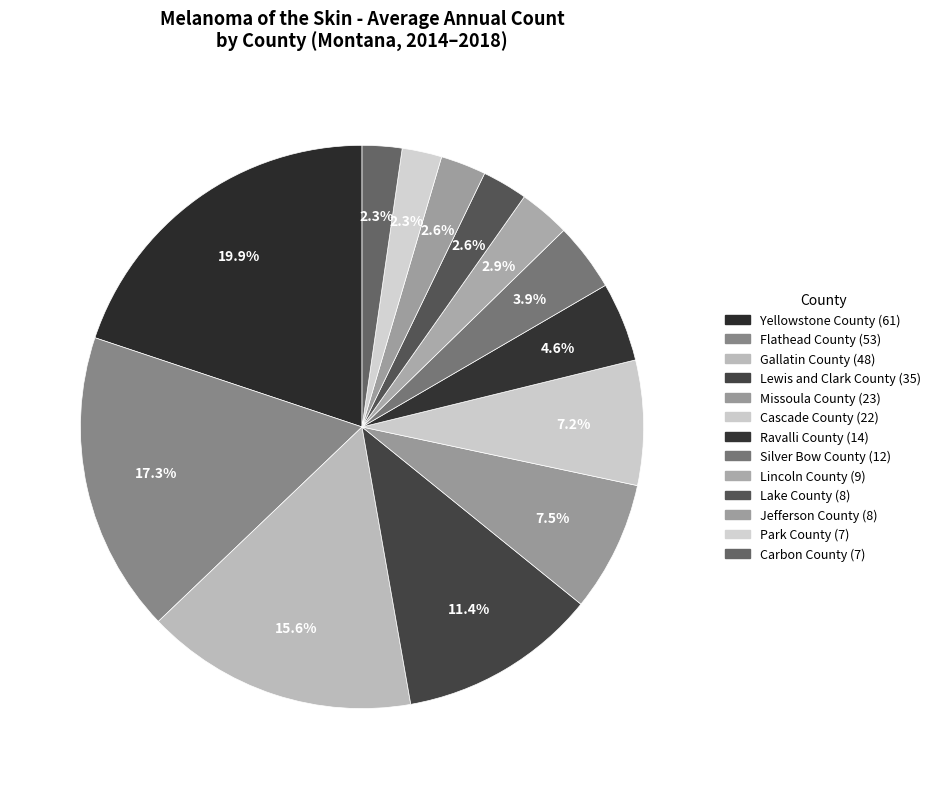

How many slices are in this pie chart?

13